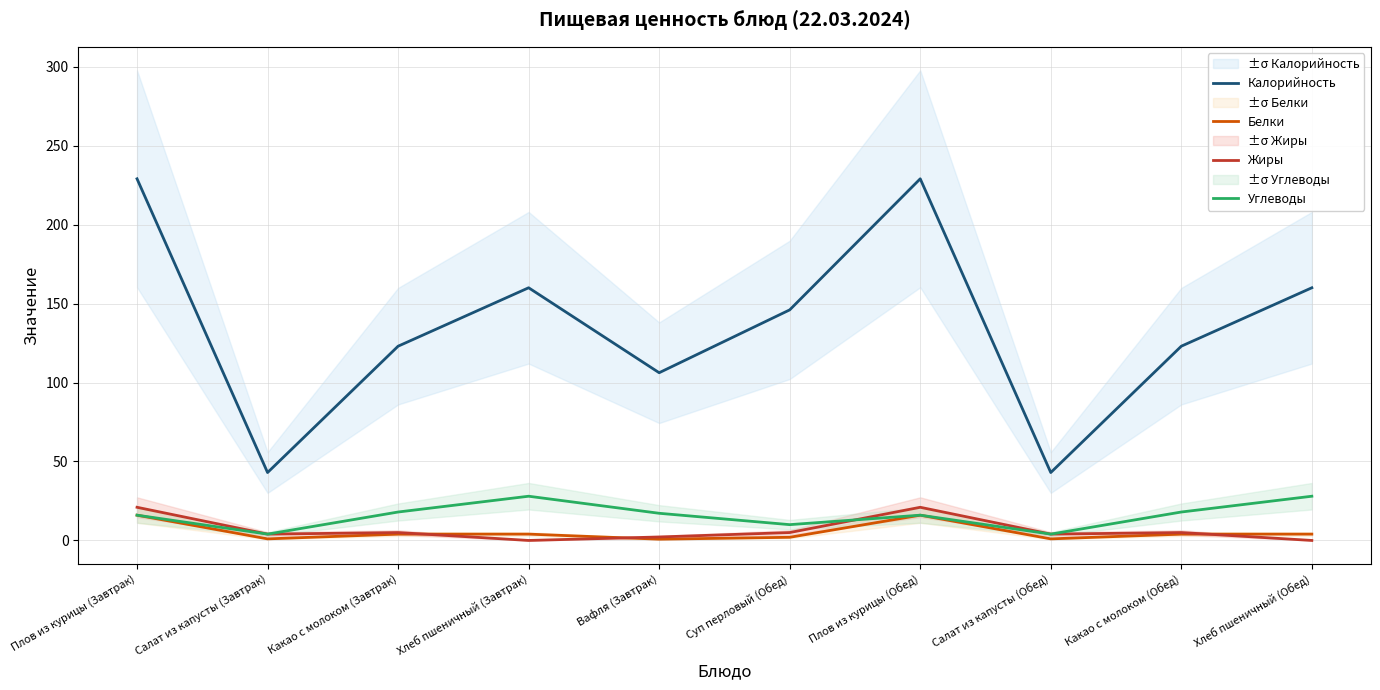

What is the spread (max minus min) of values at Салат из капусты (Обед)?

42.0